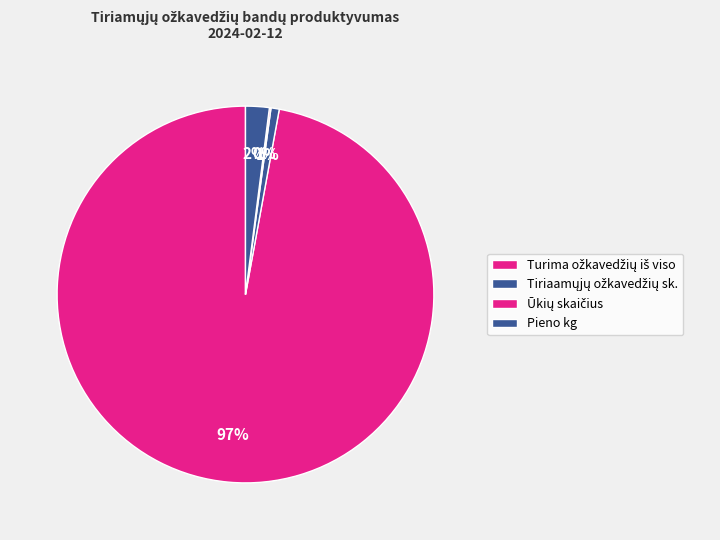

To the nearest percent, what is the average slice percentage?

25%